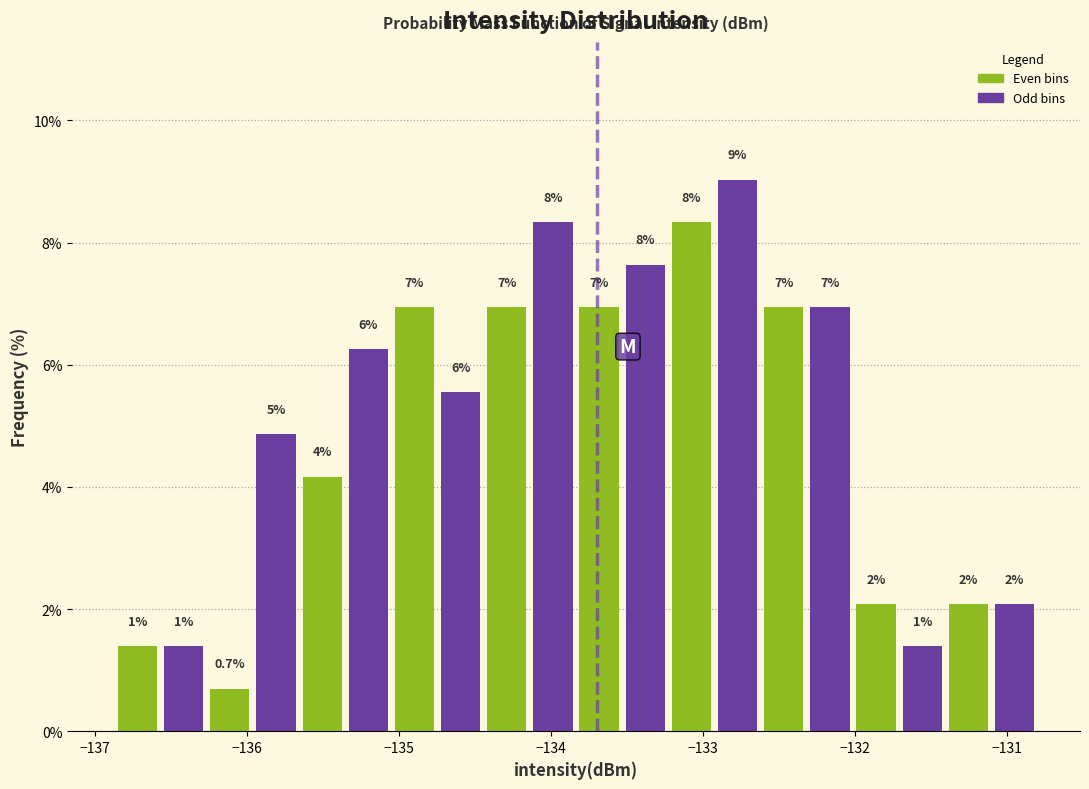

Around what value on the x-axis is the tallest bar? Give the approximate position of its centre, as read against the axis.

-132.8